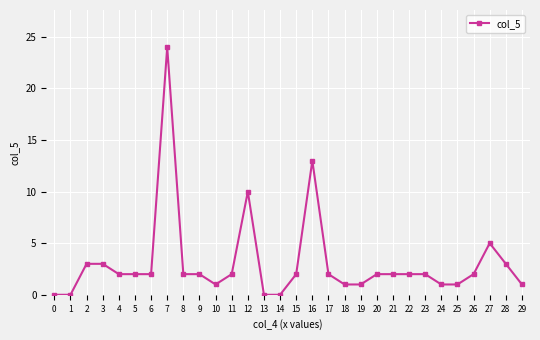

How many categories are shown in the chart?

30